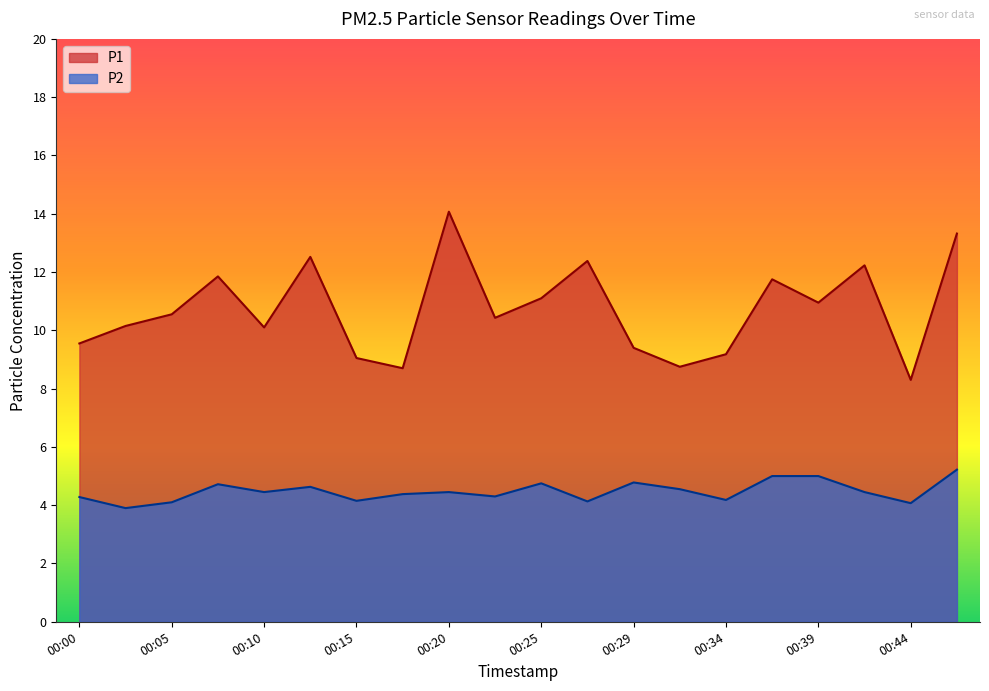

How many lines are shown in the chart?

2